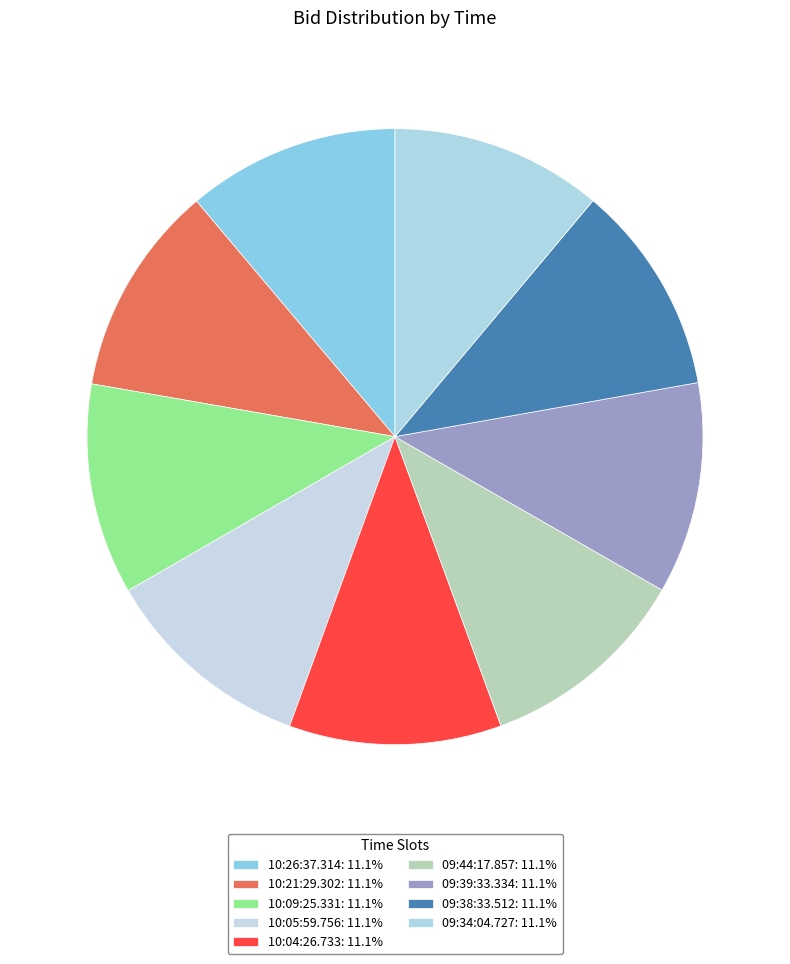

What is the total percentage of 10:04:26.733 and 10:26:37.314?

22.3%